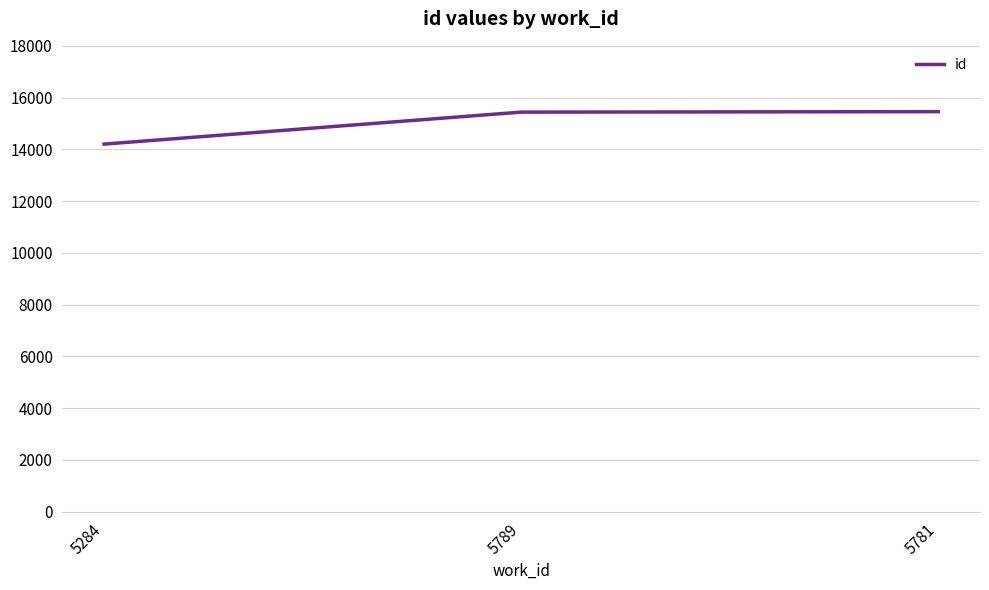

Does the chart display data point markers on the line(s)?

No